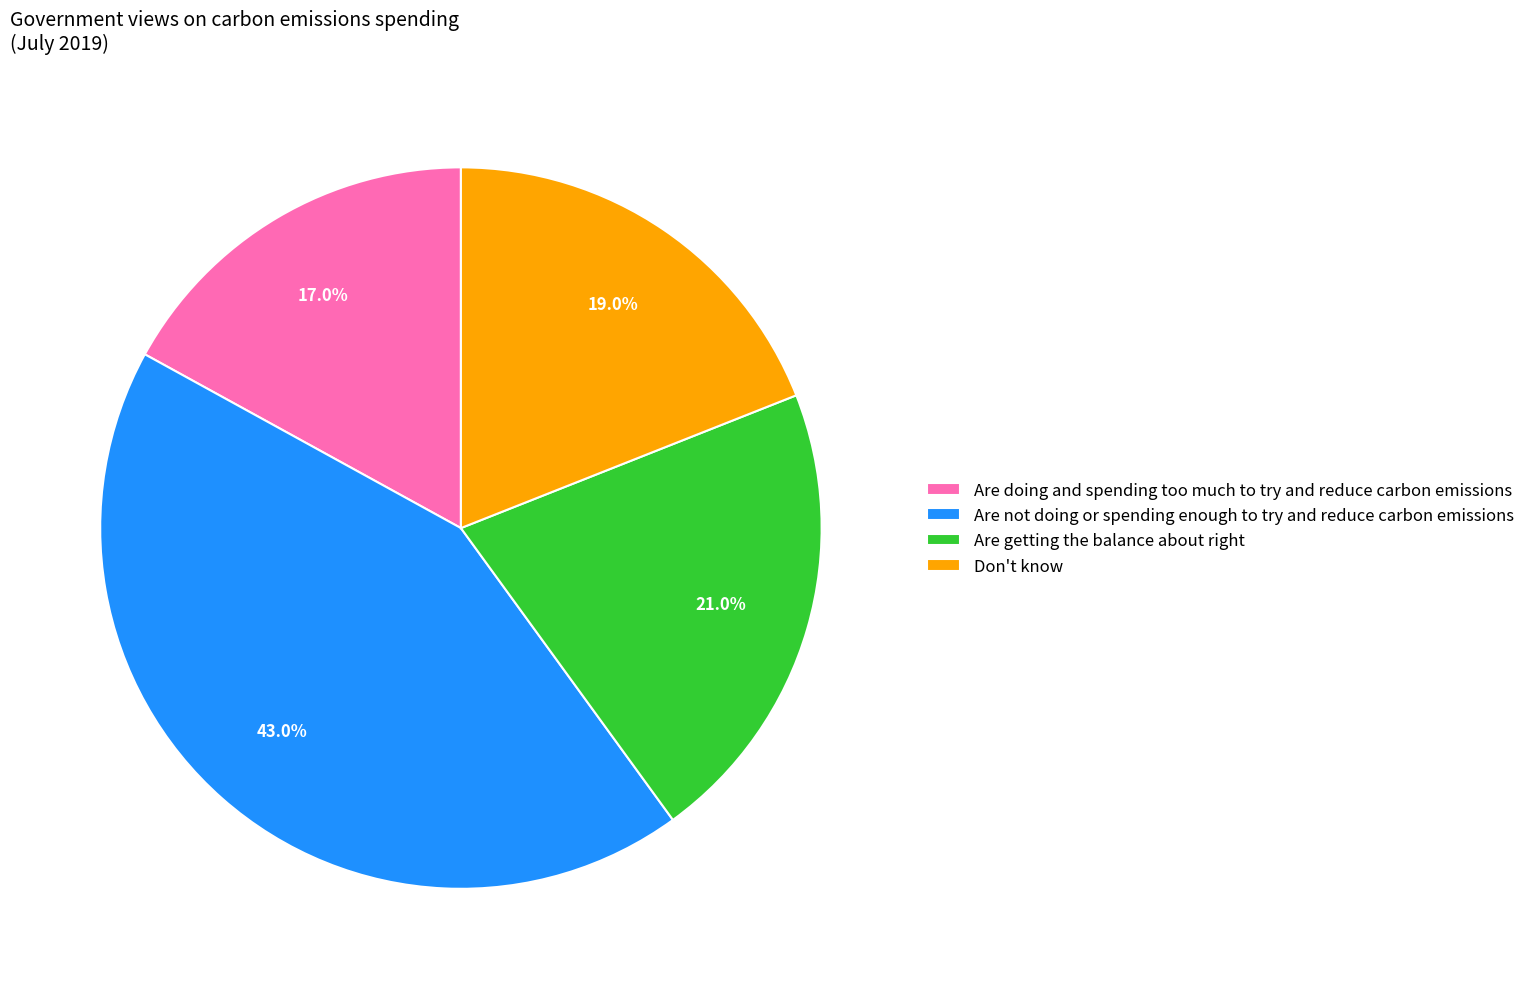

To the nearest percent, what is the average slice percentage?

25%